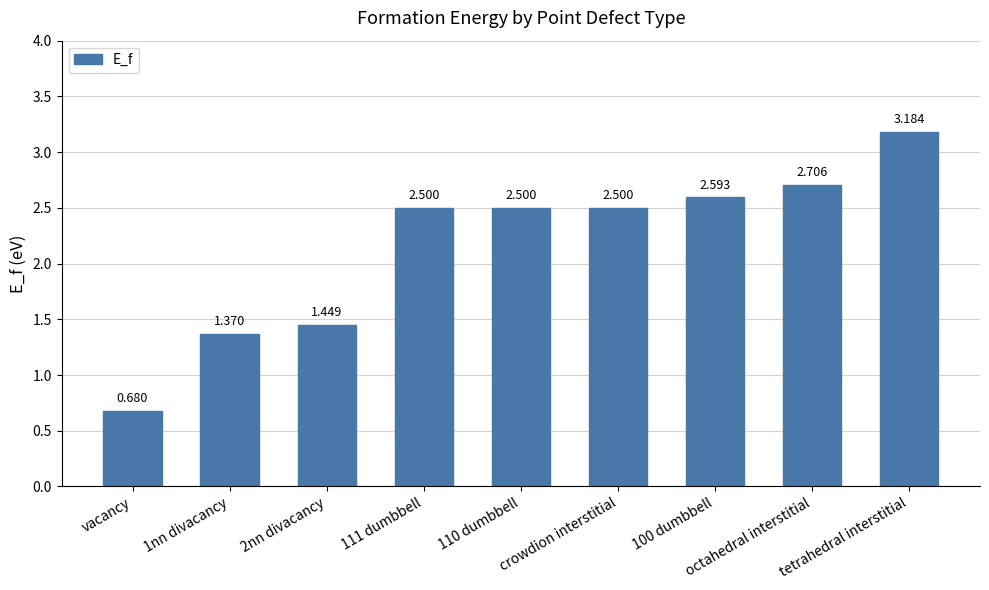

At which category does the chart reach its peak across all series?

tetrahedral interstitial